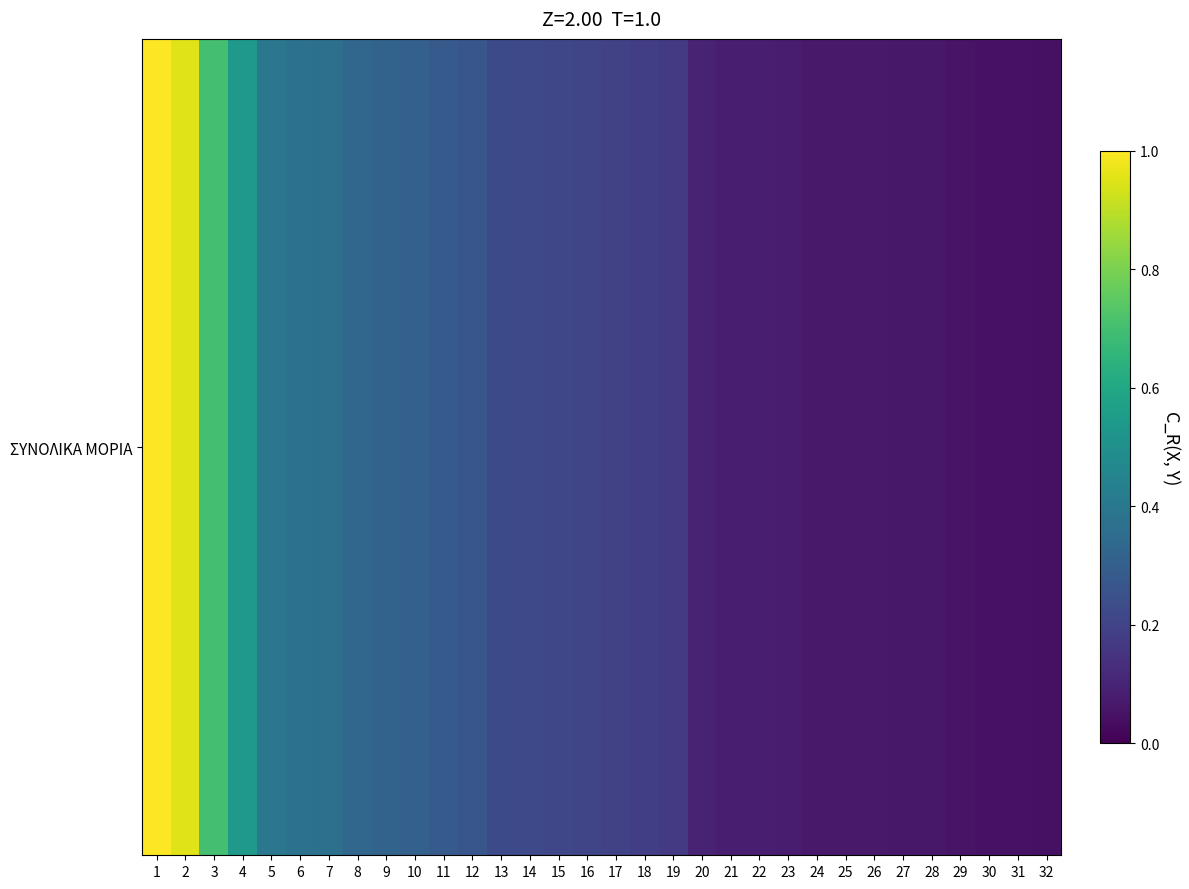

Is it true that the value at 1 is 22.9?

False